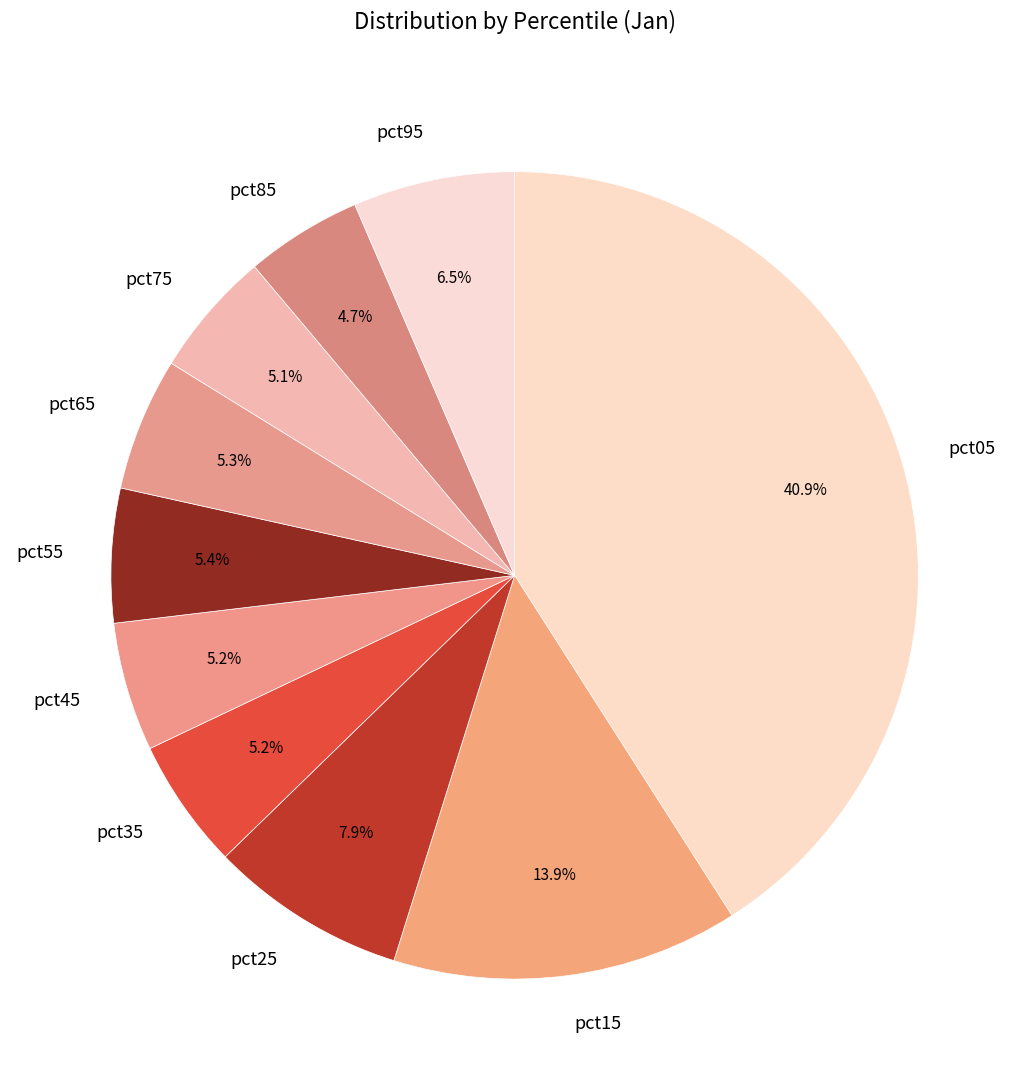

Between pct55 and pct05, which is larger?

pct05